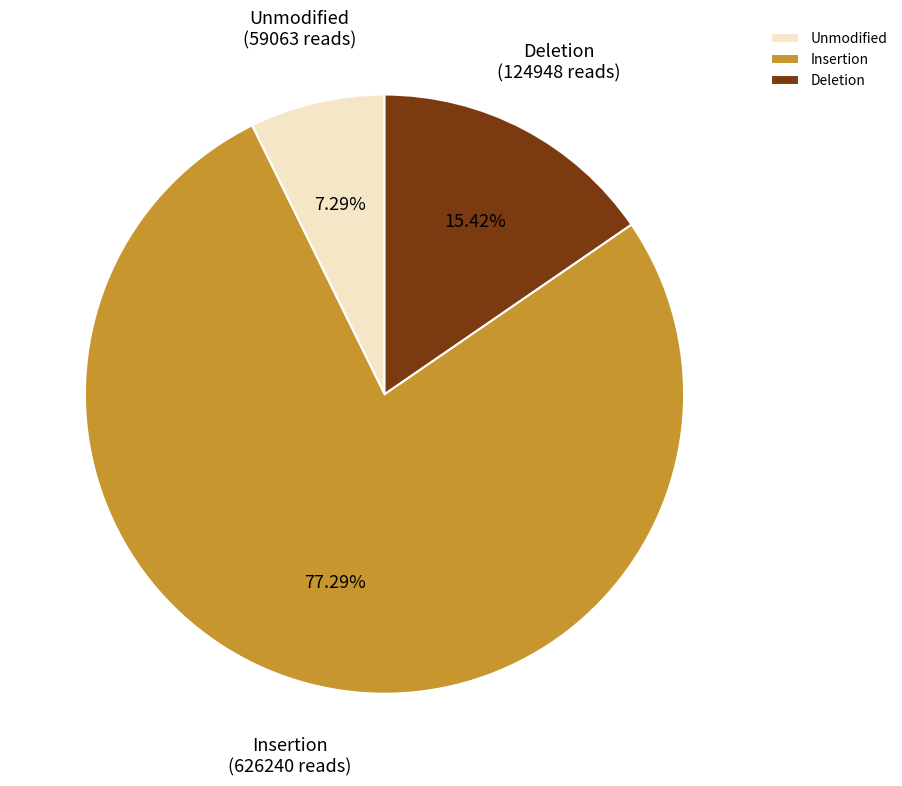

Do Deletion and Insertion together represent more than half of the pie?

Yes